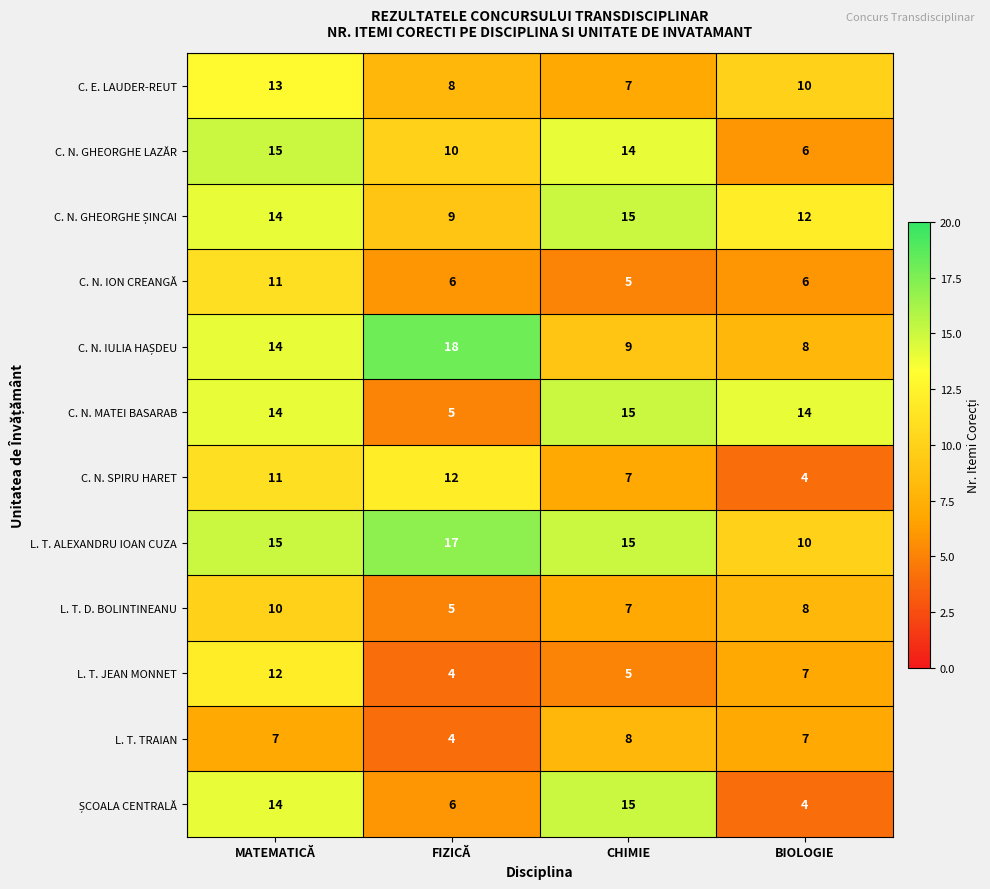

The value of C. N. SPIRU HARET at MATEMATICĂ is 11. True or false?

True